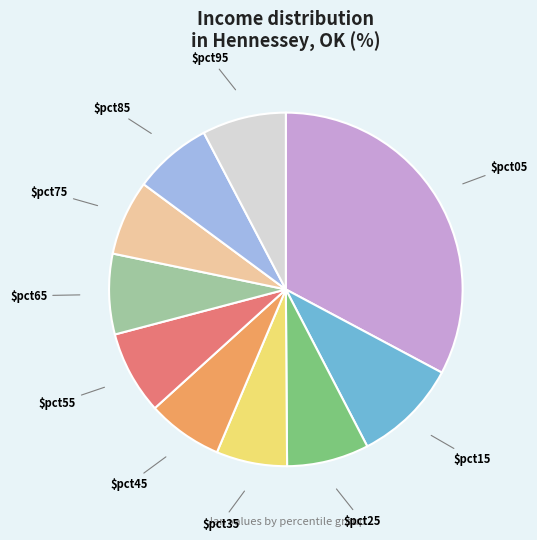

Does any single category account for the majority?

No